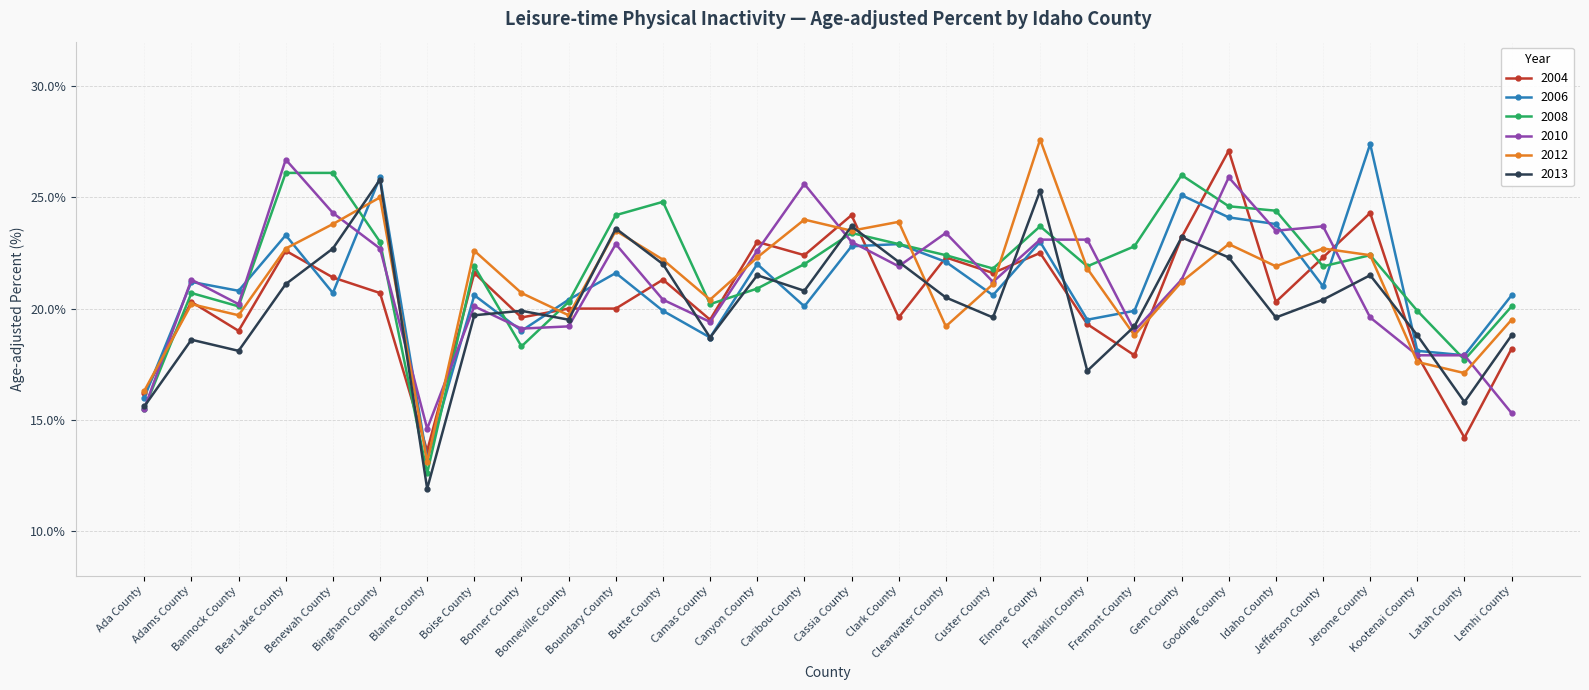

True or false: 2010 and 2008 cross at least once.

True